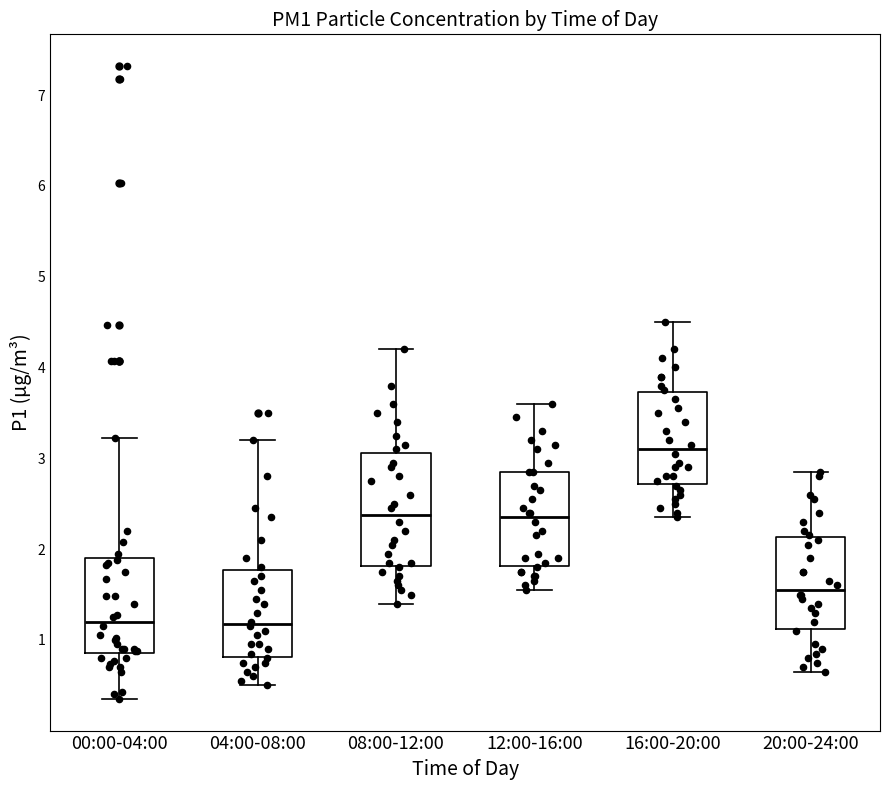

Reading left to right, transcribe this box plot: for each box, give where its median line is, the range the box spans, and where its two whiskers end, as read against the y-axis. The values are not printed on the chart, so give them approximately, as read against the axis.

00:00-04:00: median 1.2, box 0.9 to 1.9, whiskers 0.4 to 3.2
04:00-08:00: median 1.2, box 0.8 to 1.8, whiskers 0.5 to 3.2
08:00-12:00: median 2.4, box 1.8 to 3.1, whiskers 1.4 to 4.2
12:00-16:00: median 2.4, box 1.8 to 2.9, whiskers 1.6 to 3.6
16:00-20:00: median 3.1, box 2.7 to 3.7, whiskers 2.4 to 4.5
20:00-24:00: median 1.6, box 1.1 to 2.1, whiskers 0.7 to 2.9